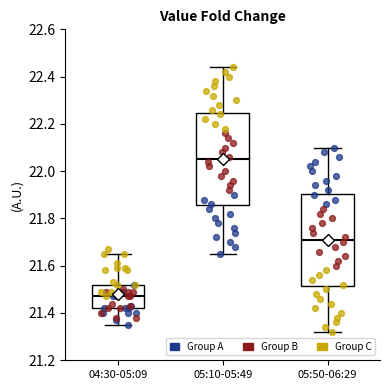

Which box's median line is the lowest?

04:30-05:09